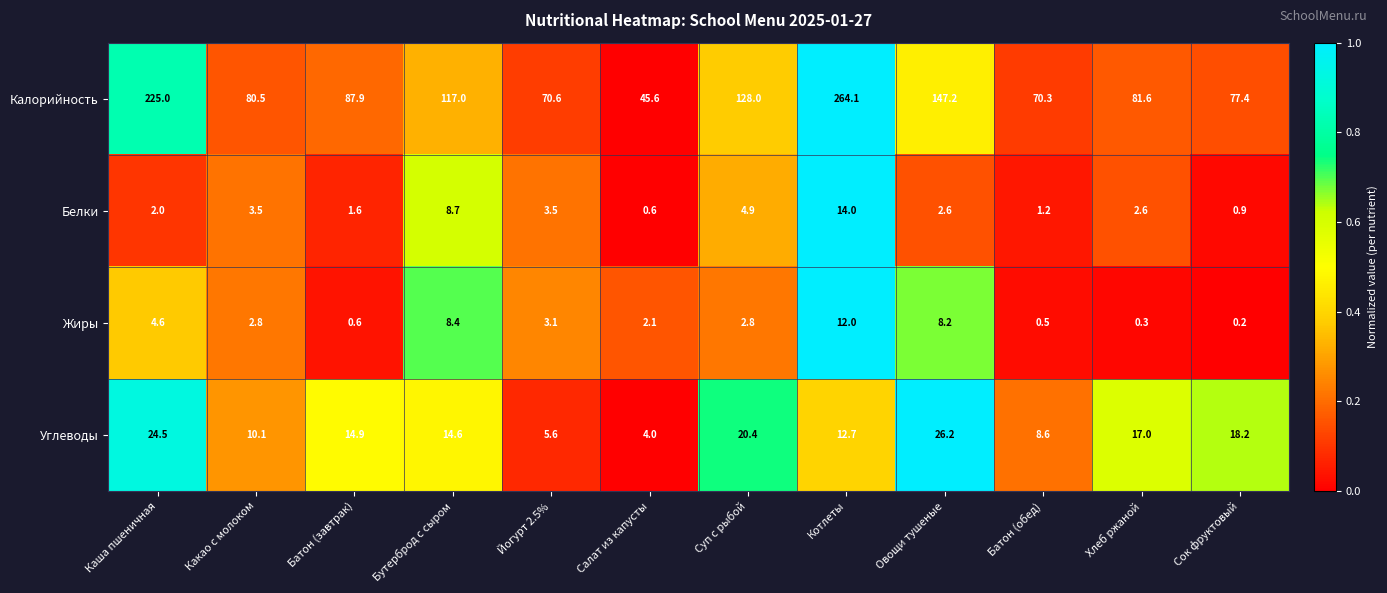

Which series has the largest range (max minus min)?

Калорийность